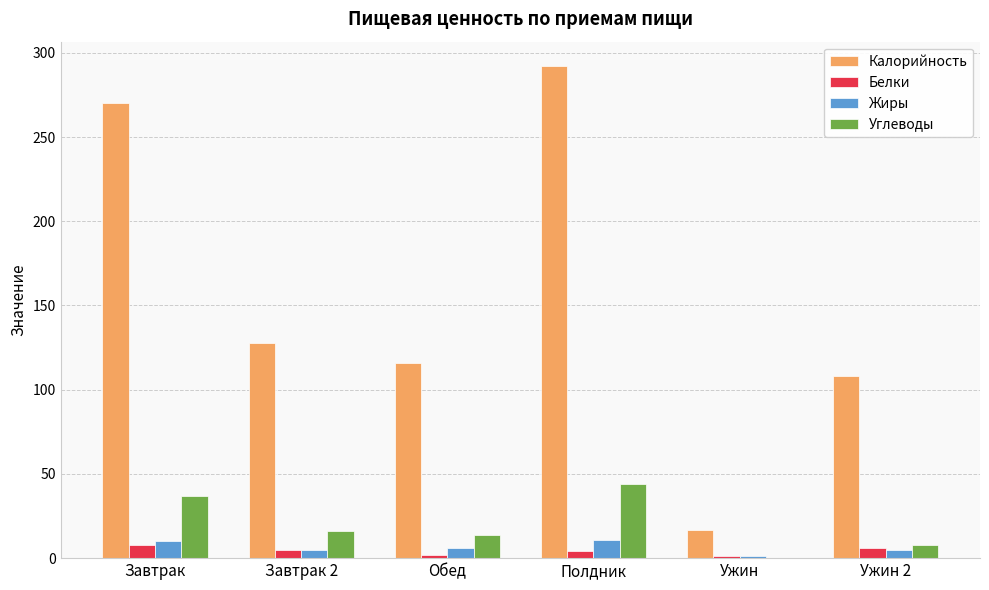

Which series changed the most between Завтрак 2 and Полдник?

Калорийность